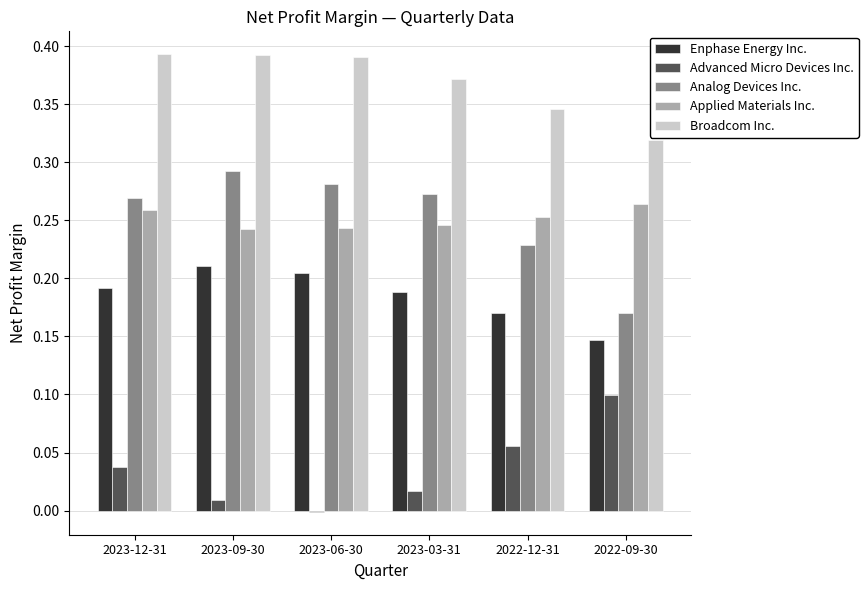

Is the value of Broadcom Inc. at 2022-09-30 greater than the value of Analog Devices Inc. at 2022-12-31?

Yes